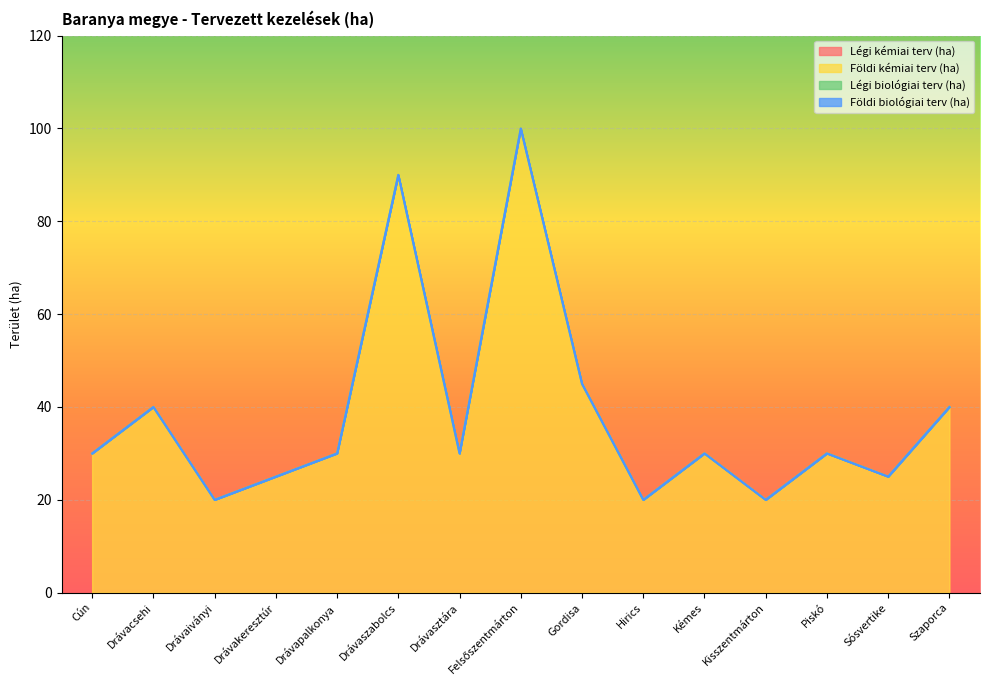

True or false: Légi biológiai terv (ha) and Földi biológiai terv (ha) cross at least once.

False